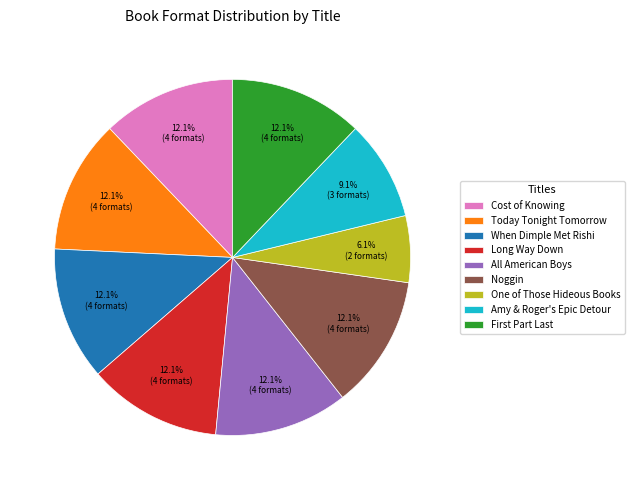

How many slices are in this pie chart?

9